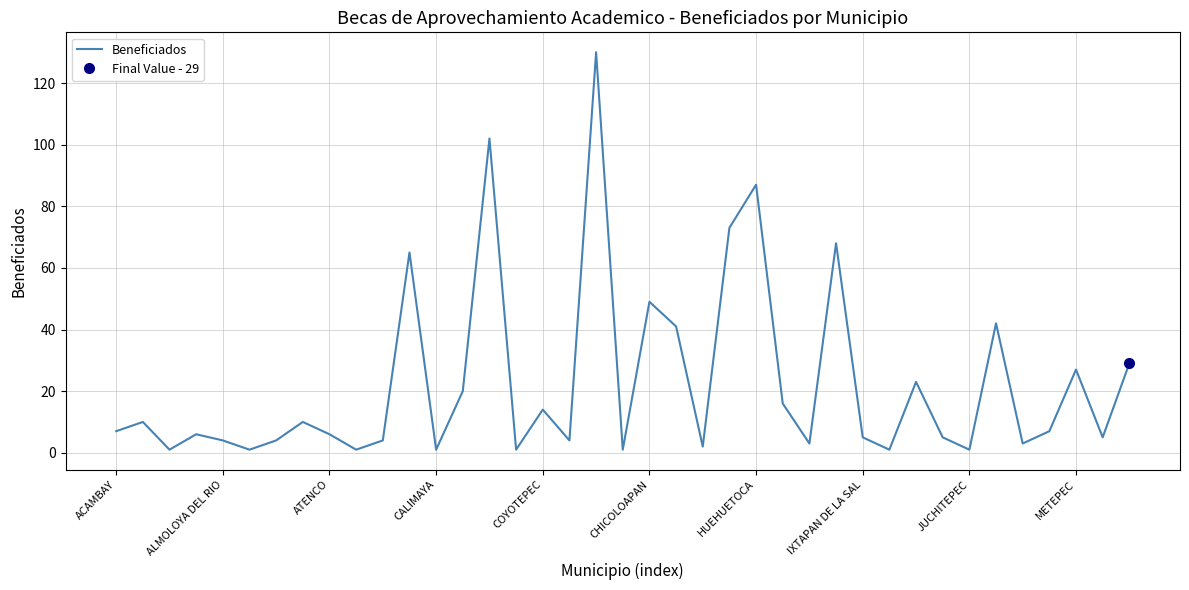

The value at 23 is 73. True or false?

True